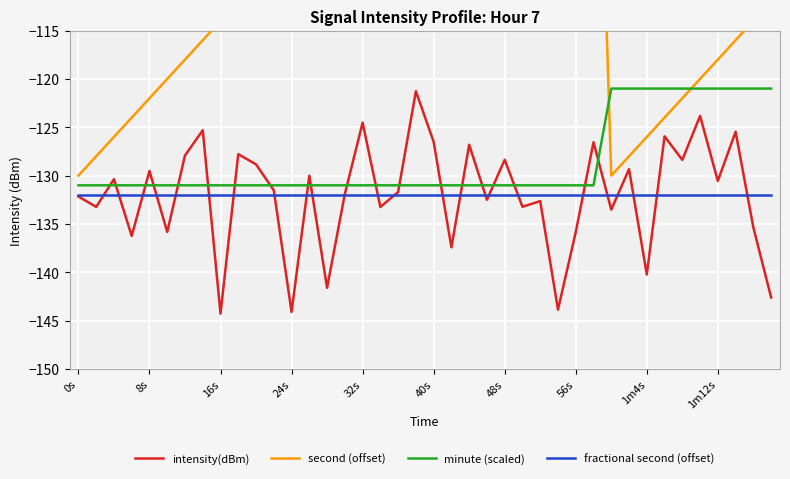

Rank the series by their maximum value, from lowest to highest.

fractional second (offset), intensity(dBm), minute (scaled), second (offset)